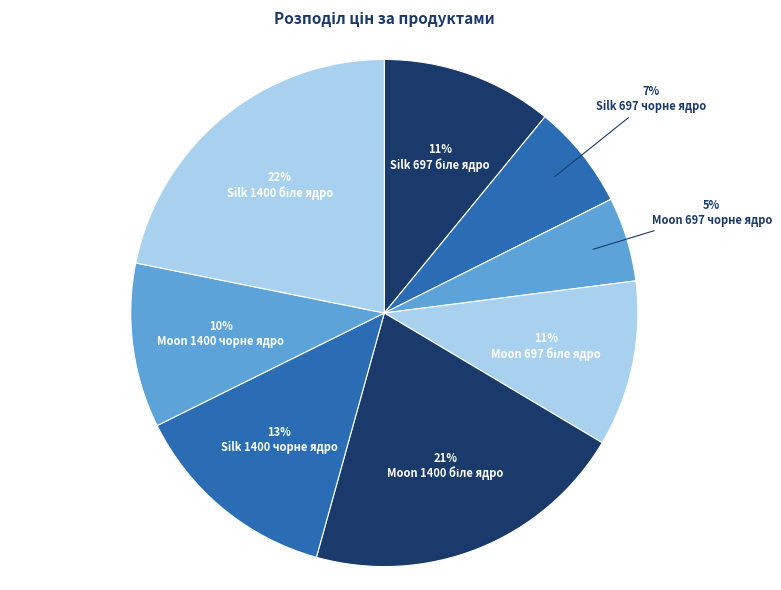

What is the ratio of the value at Moon 1400 чорне ядро to the value at Silk 697 біле ядро?

1.0